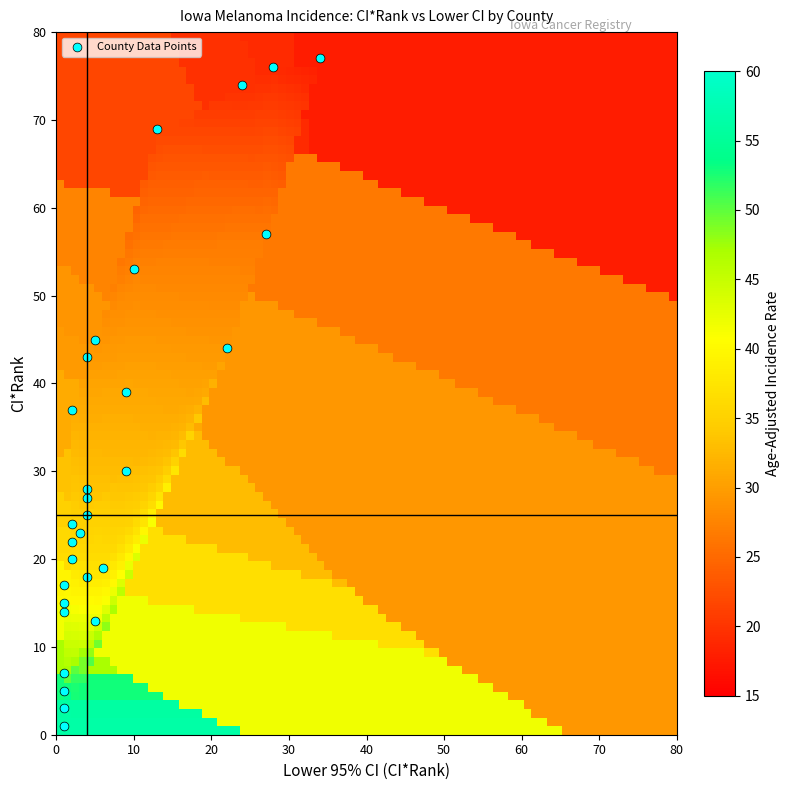

What is the range of Y values (max minus min)?

76